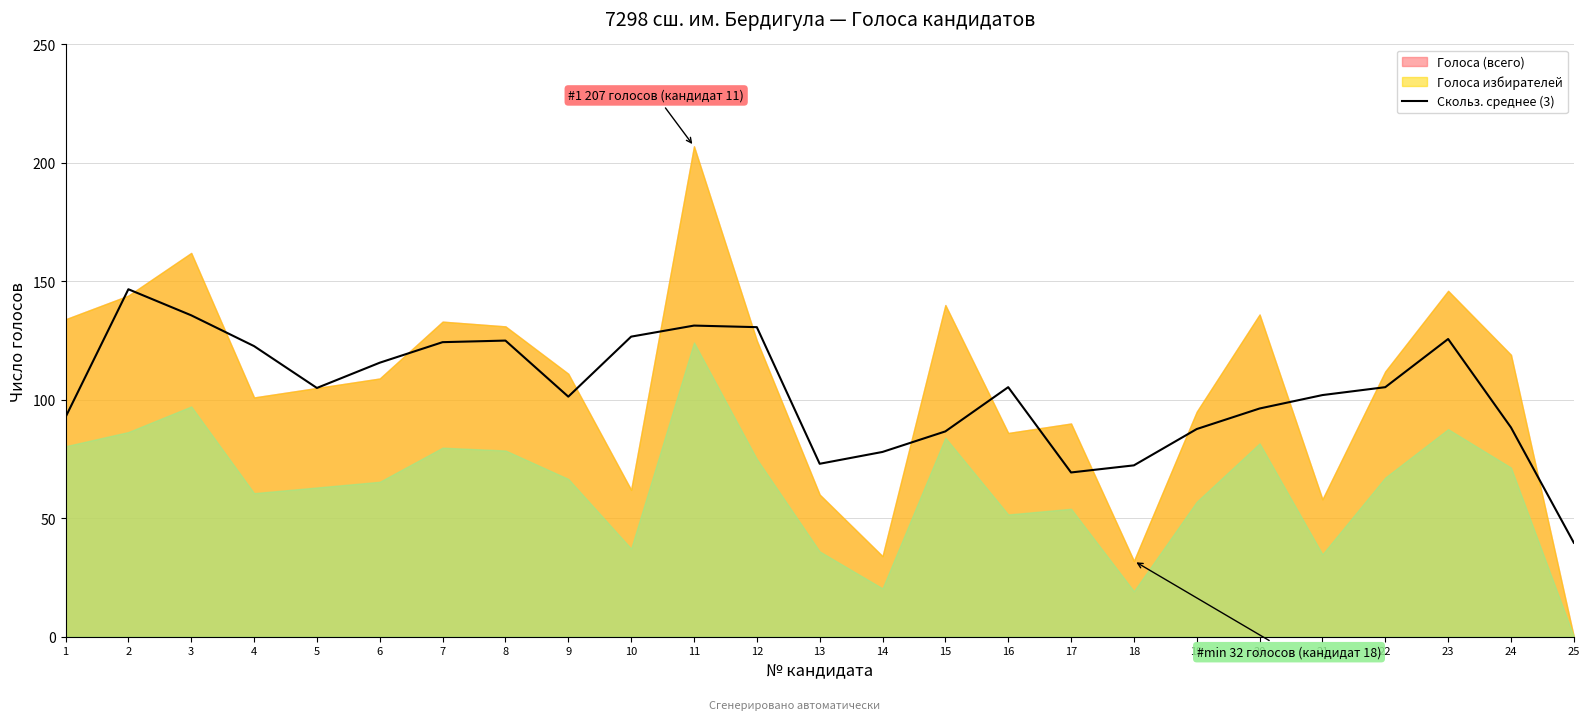

What is the value of the 24th point from the left?

88.3